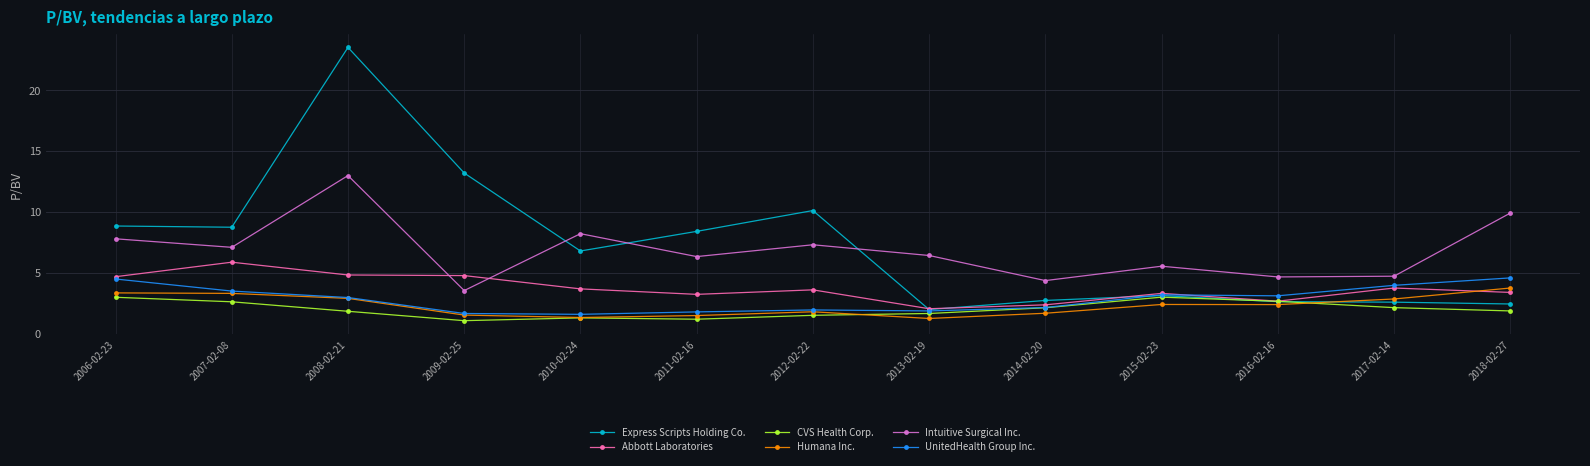

What is the label of the 7th point from the right?

2012-02-22